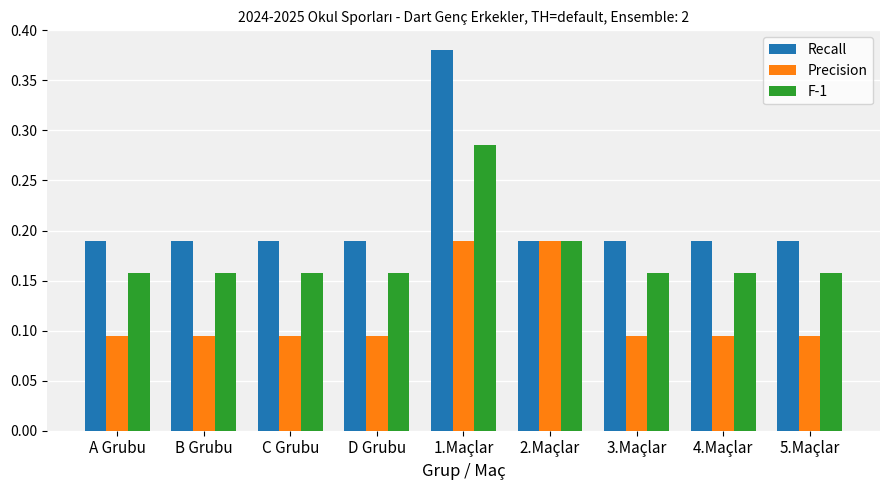

List the series in order of their peak value, lowest first.

Precision, F-1, Recall